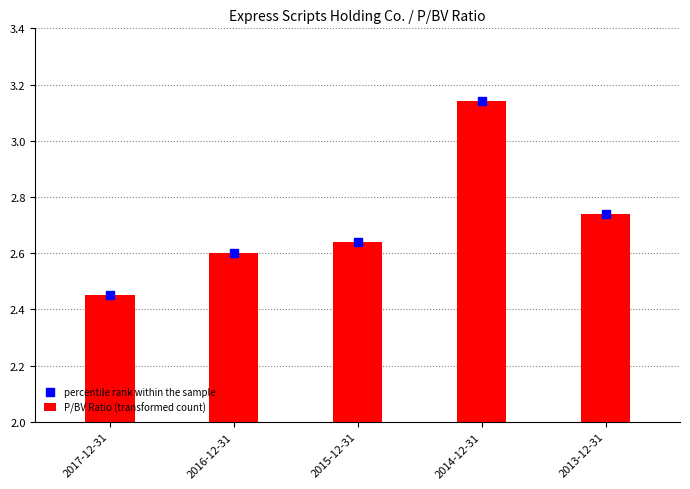

Is the value of percentile rank within the sample at 2016-12-31 greater than the value of P/BV Ratio (transformed count) at 2016-12-31?

Yes